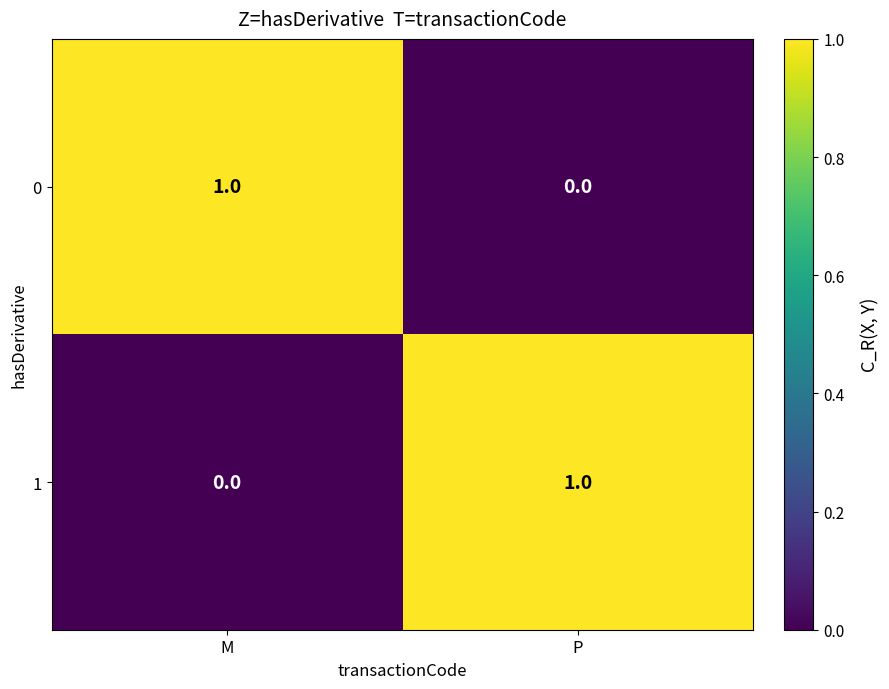

Reading right to left, what are all the values shown in this chart?

0: P=0	M=1
1: P=1	M=0